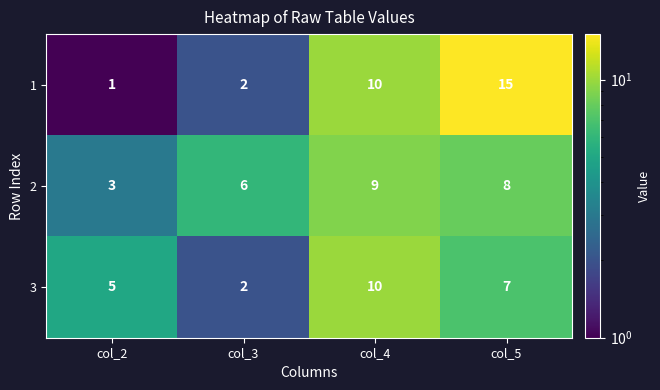

Which series has the widest spread of values?

1